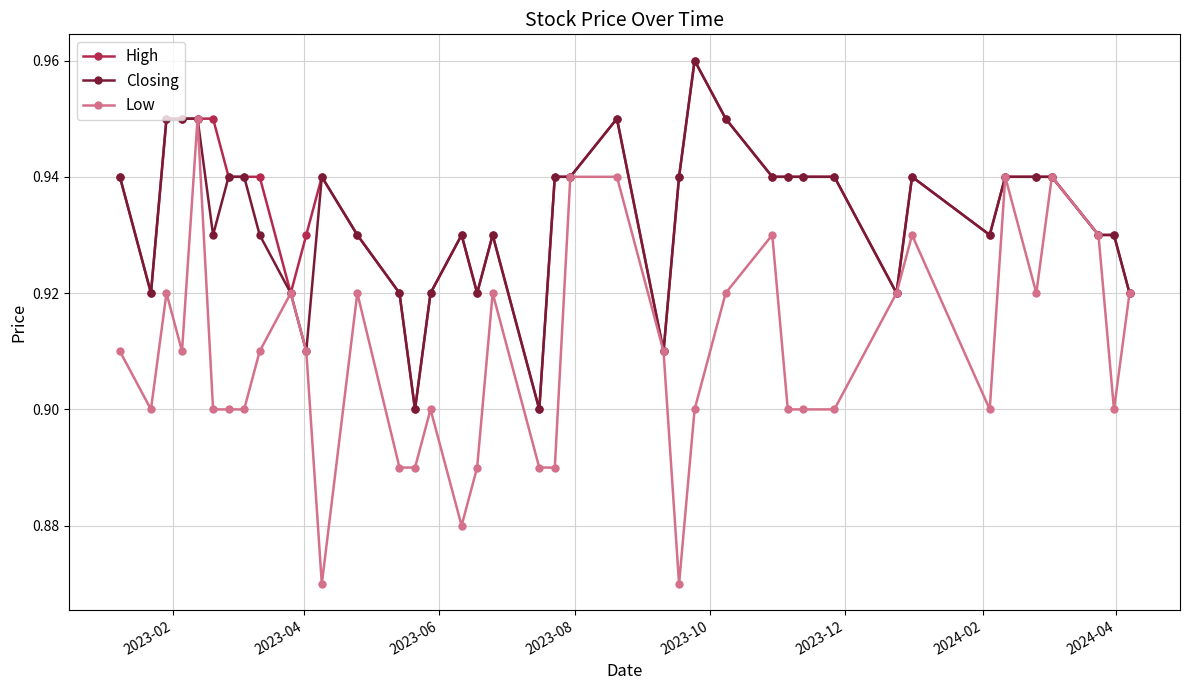

What is the sum of all Low values?

36.4